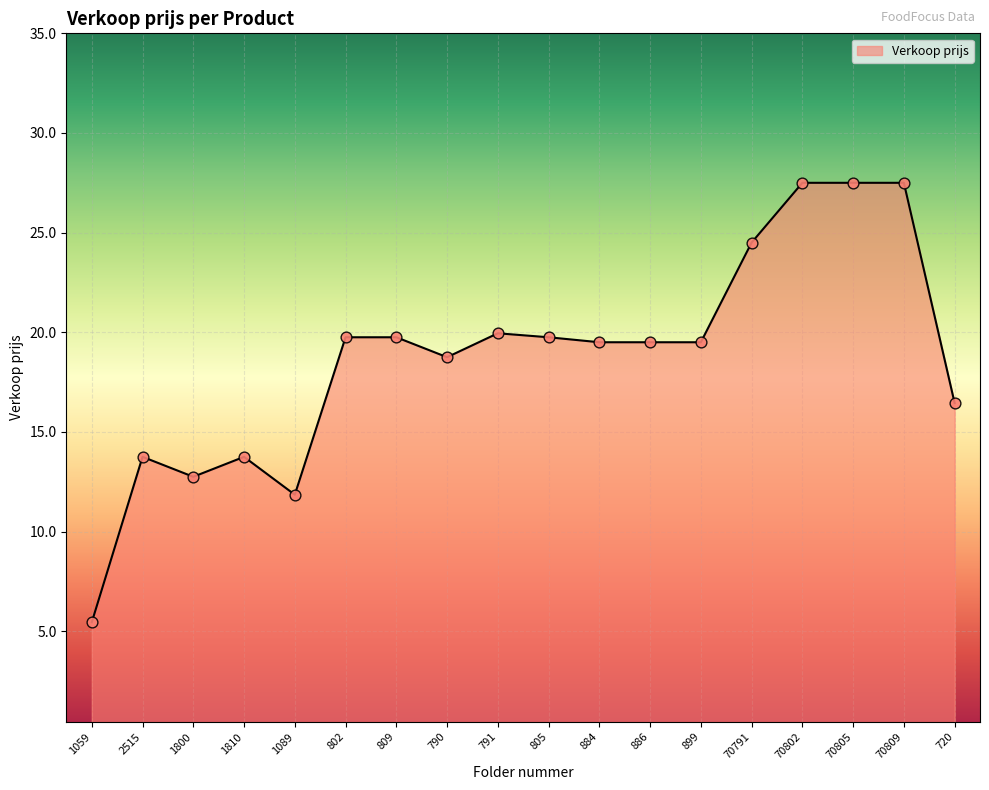

Approximately how many times larger is the value at 791 compared to 805?

1.0